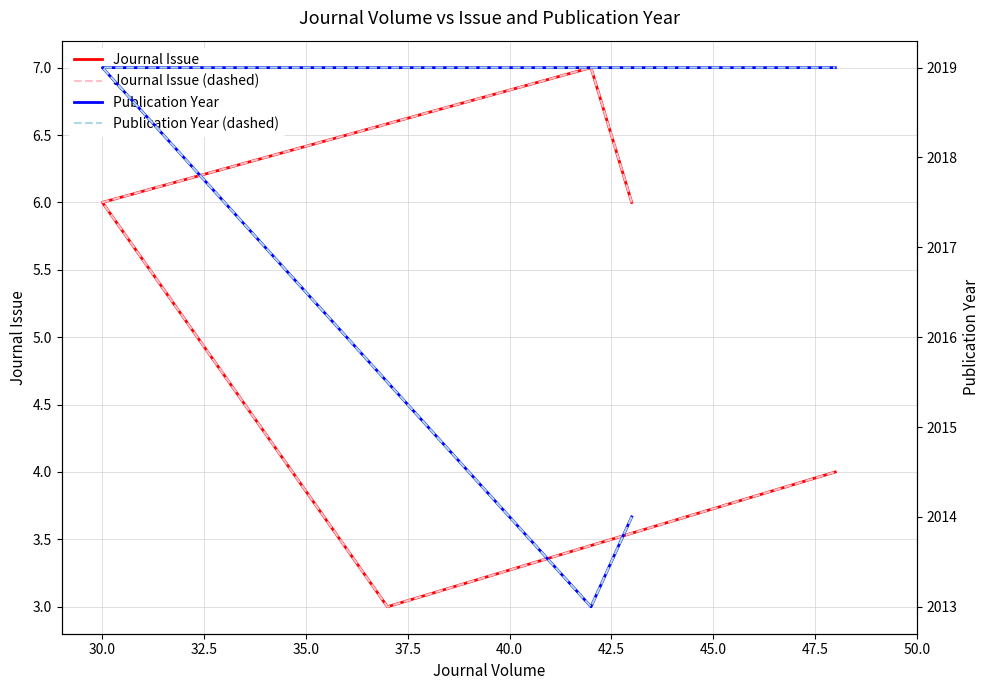

In Publication Year, how many points are lower than both neighbors (excluding endpoints)?

1